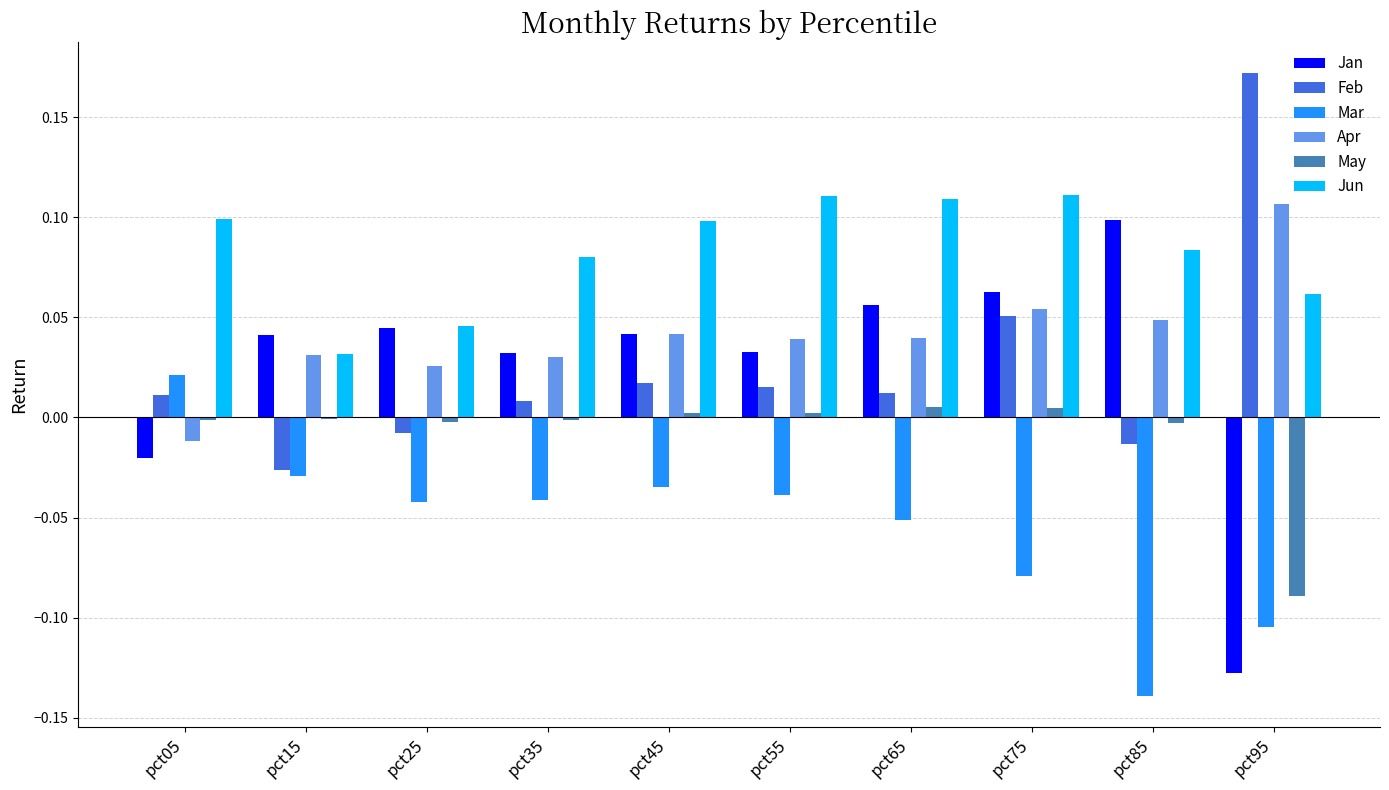

The Apr series shows 0.0 at pct25. True or false?

True